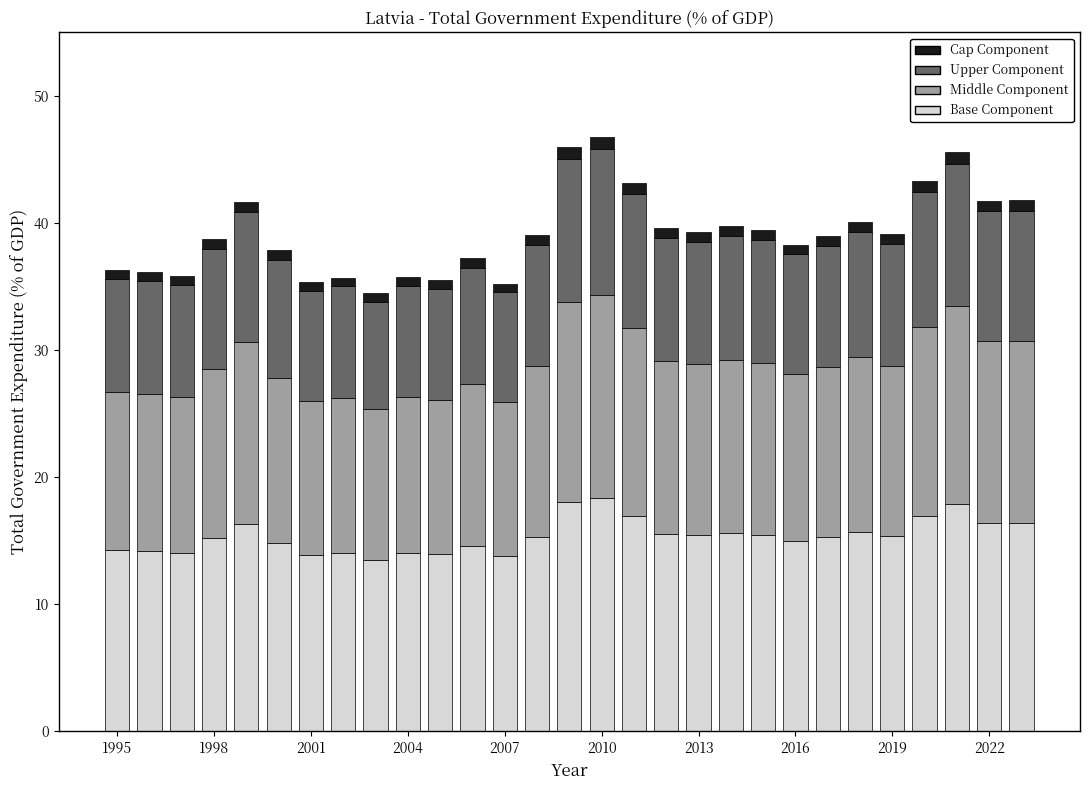

What is the average value of the Base Component series?

15.4